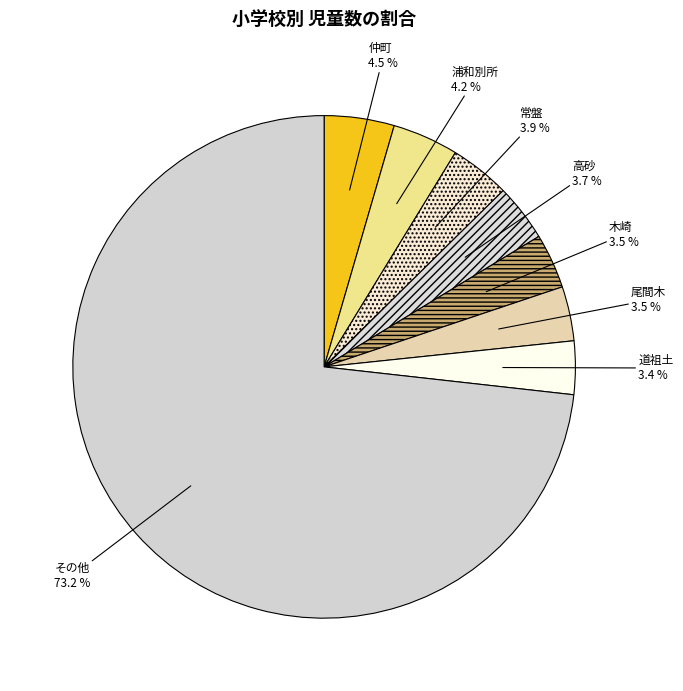

Which slice is the largest?

その他